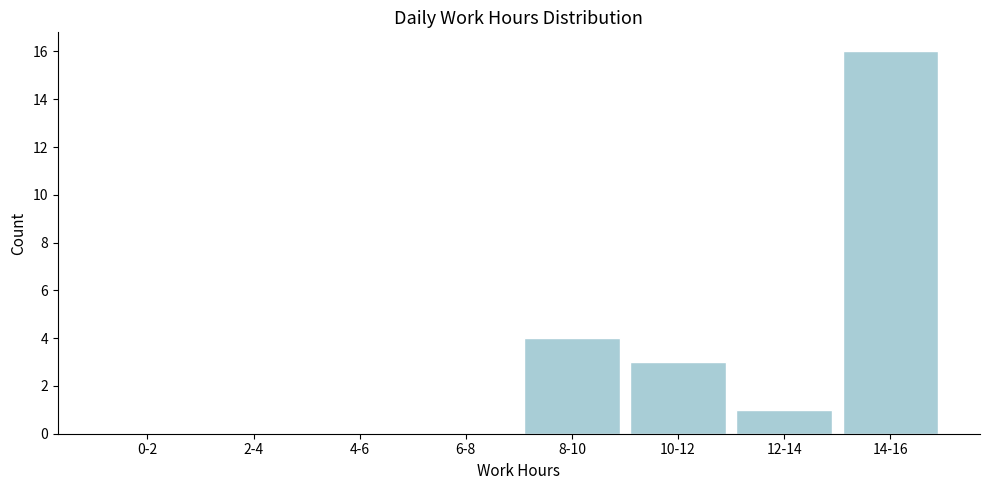

Reading right to left, list all the values displayed in this chart.

14-16=16	12-14=1	10-12=3	8-10=4	6-8=0	4-6=0	2-4=0	0-2=0